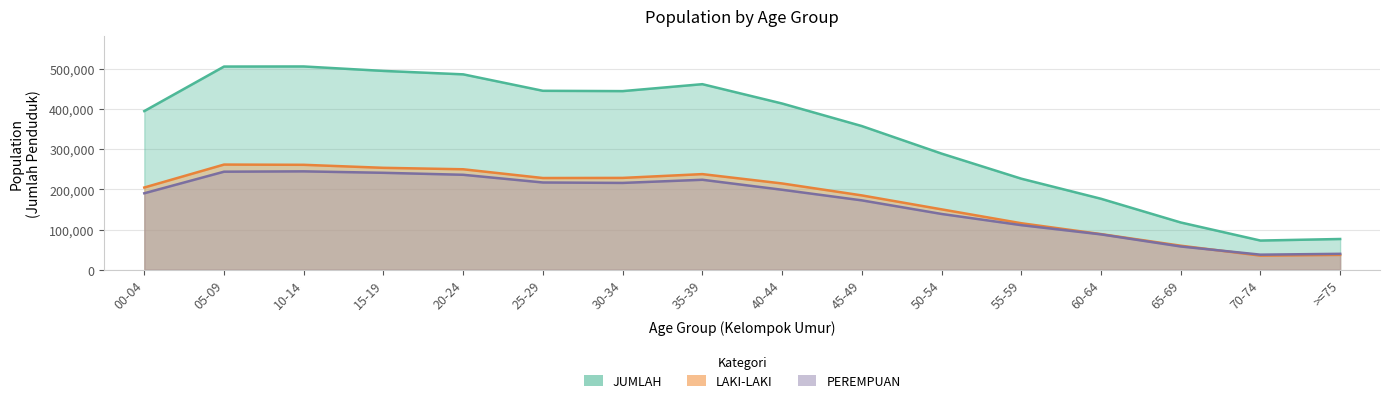

Rank the series by their maximum value, from lowest to highest.

PEREMPUAN, LAKI-LAKI, JUMLAH